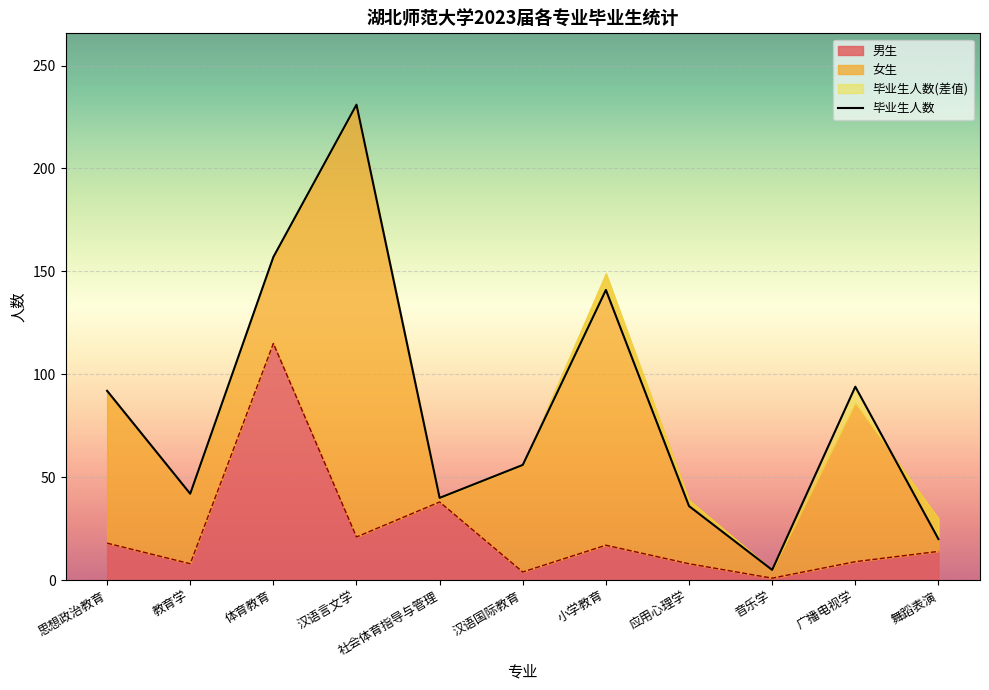

What is the smallest value displayed?

5